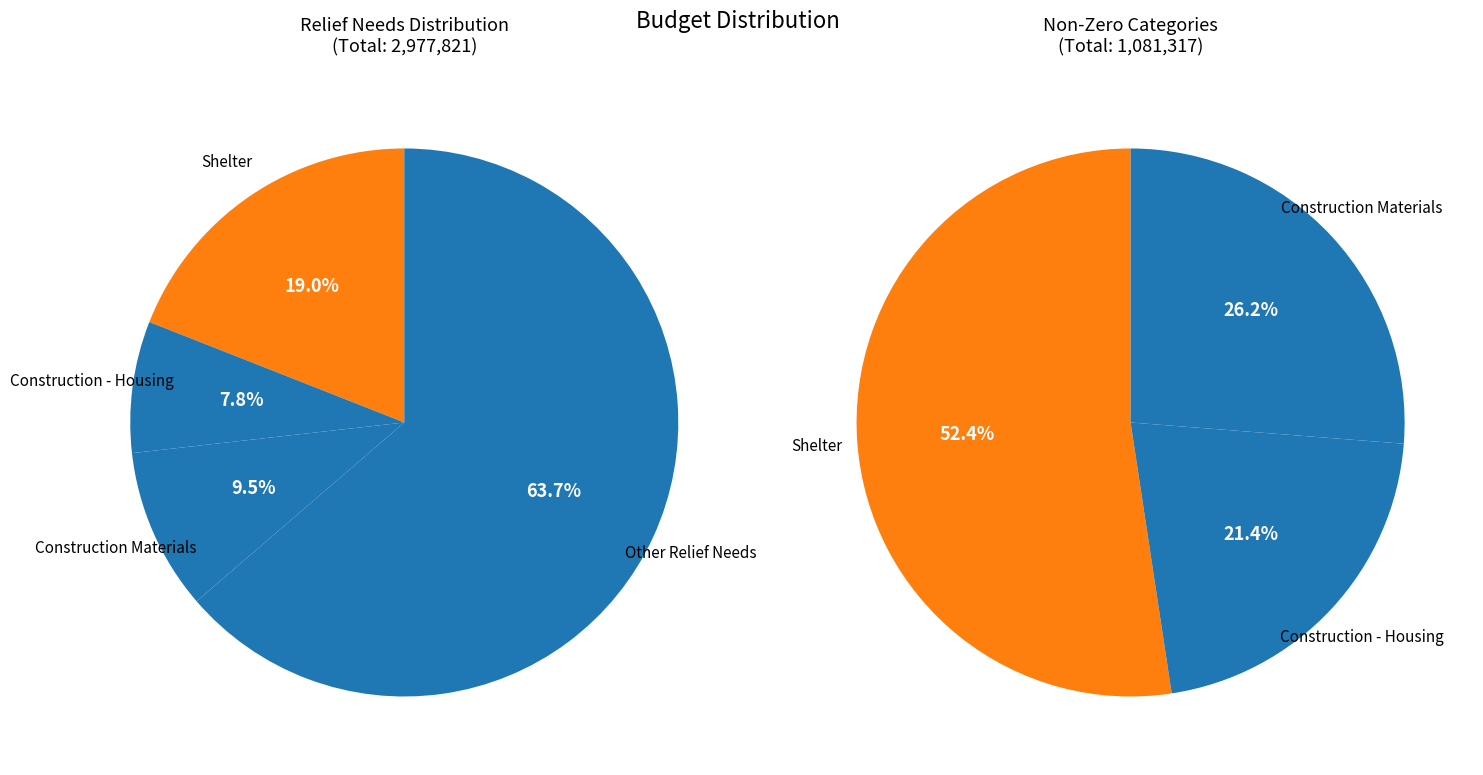

True or false: Construction - Housing (503) accounts for 1% of the total.

False